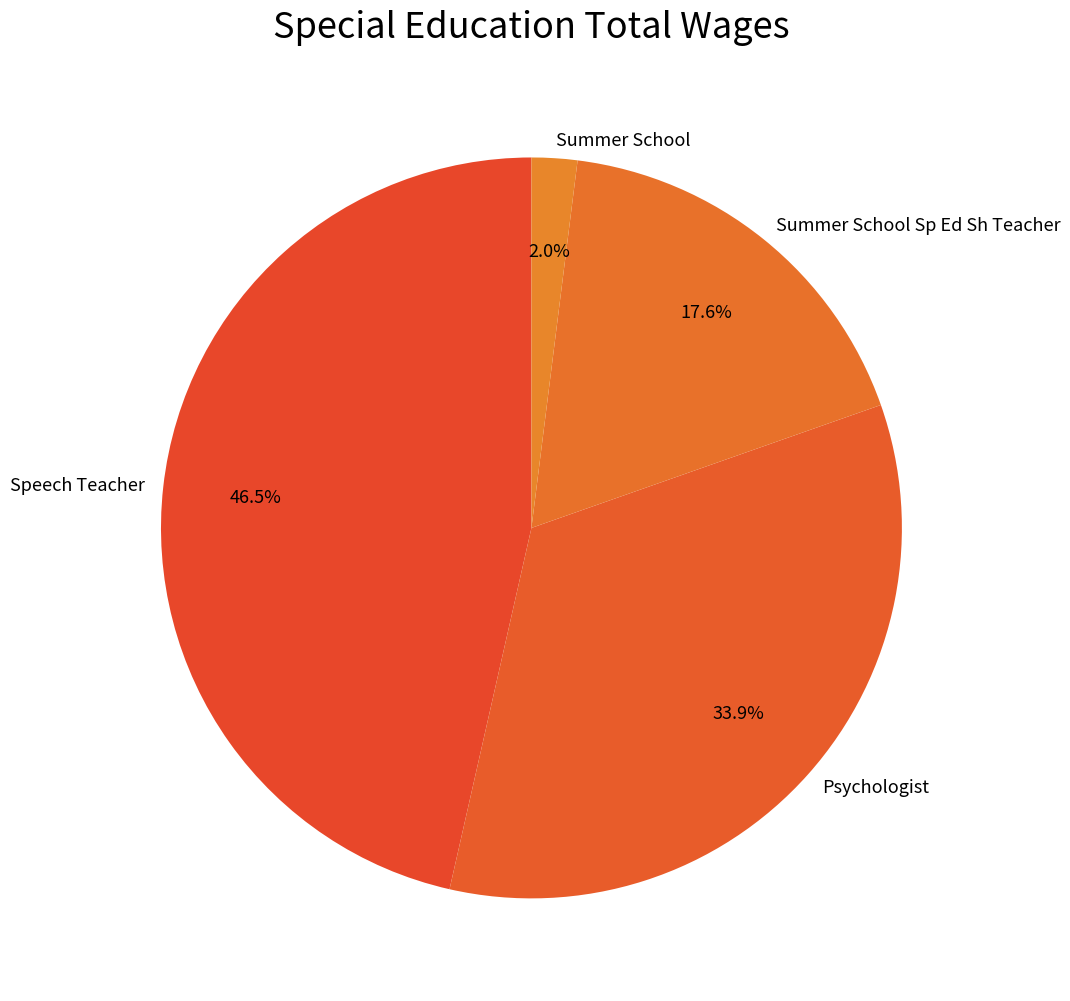

Does Speech Teacher account for over 50% of the chart?

No